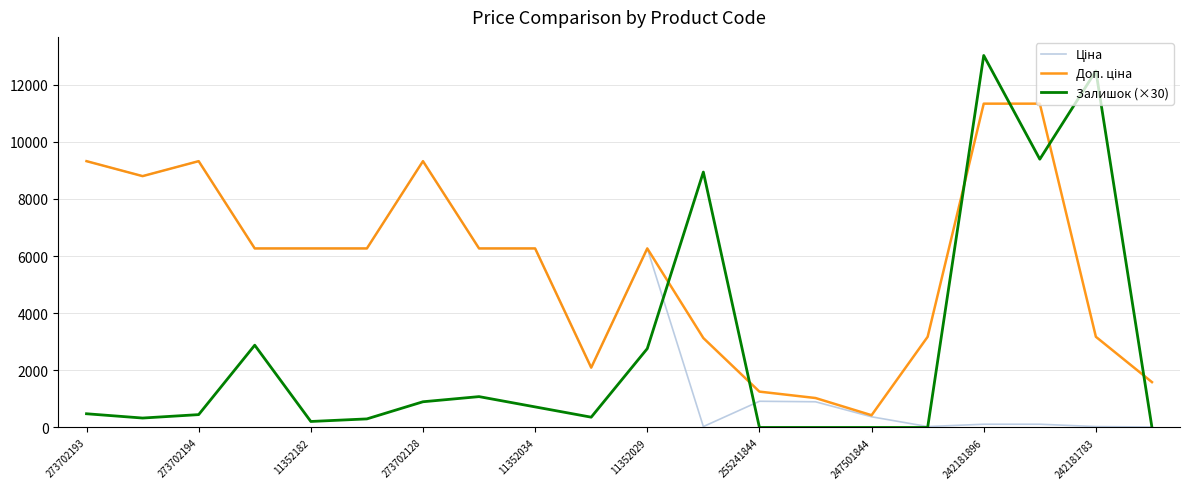

What is the greatest value displayed?

13020.0